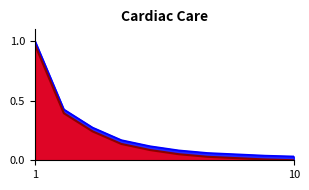

What is the difference between the second highest and second lowest values in the Potential Additional Traffic series?

0.4